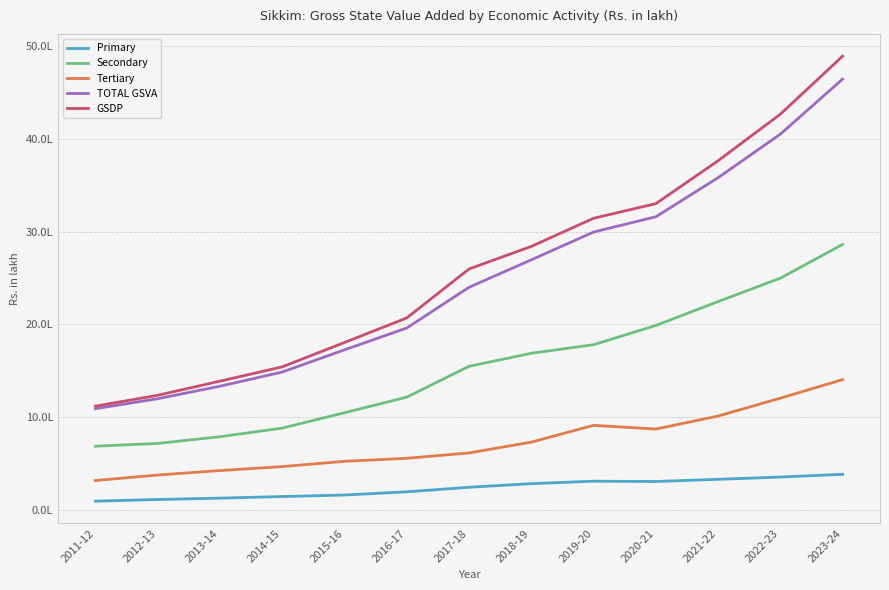

Reading right to left, what are all the values shown in this chart?

Primary: 381091.8	351399.0	327028.3	303356.0	306487.4	280185.8	240898.9	192116.9	157320.0	141098.2	123657.5	109173.3	90936.6
Secondary: 2862104.8	2497751.3	2245124.3	1987195.0	1779712.9	1687076.4	1546605.8	1213705.6	1045636.2	879493.1	786581.6	714223.4	684340.8
Tertiary: 1403092.7	1202835.3	1009727.3	869464.7	909183.0	728189.7	611630.5	553796.1	521319.1	463924.8	421451.1	373345.4	313932.3
TOTAL GSVA: 4646289.2	4051985.6	3581879.9	3160015.6	2995383.2	2695451.9	2399135.2	1959618.6	1724275.3	1484516.1	1331690.2	1196742.0	1089209.7
GSDP: 4893694.5	4267745.4	3764963.4	3301782.6	3144100.2	2840242.9	2597082.2	2068718.6	1803394.3	1540672.1	1386190.2	1233842.0	1116509.7